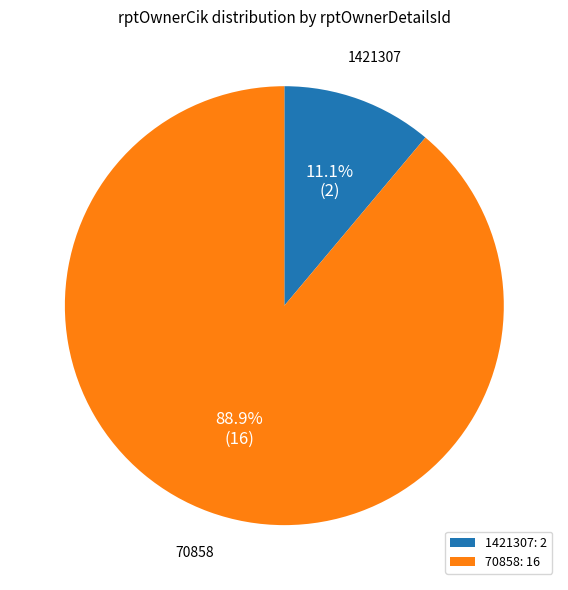

Is it true that 70858 is 99% of the pie?

False